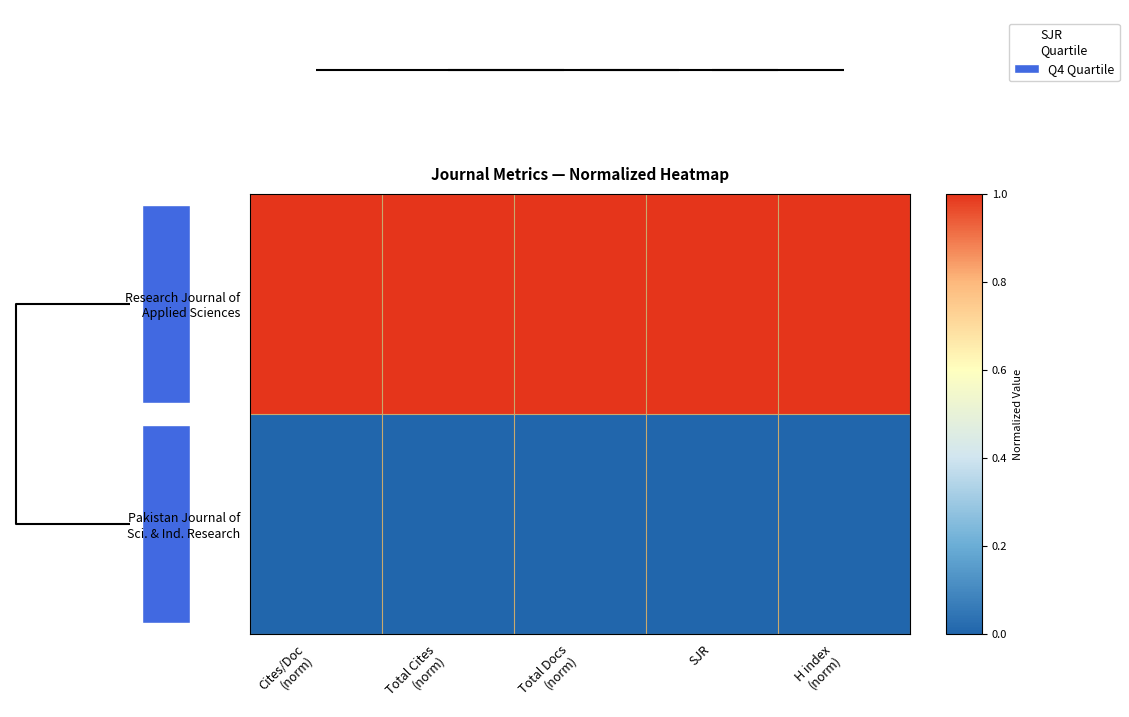

The Research Journal of Applied Sciences series shows 1 at Total Cites (norm). True or false?

False